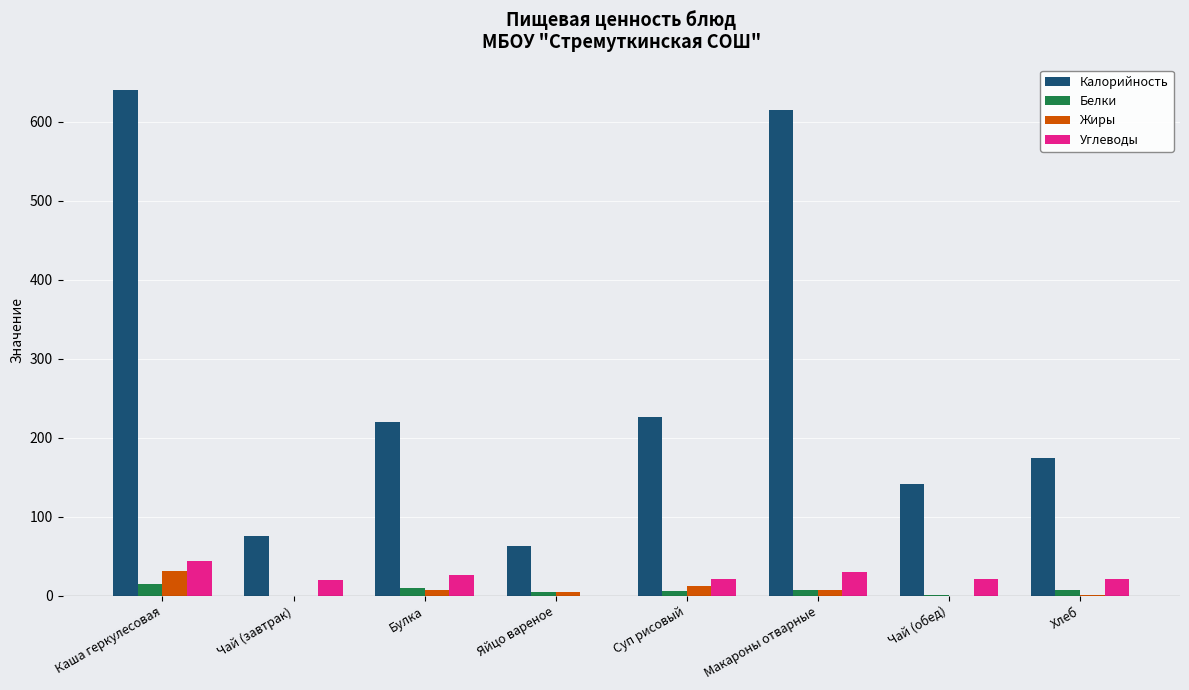

What is the maximum value shown in the chart?

640.0